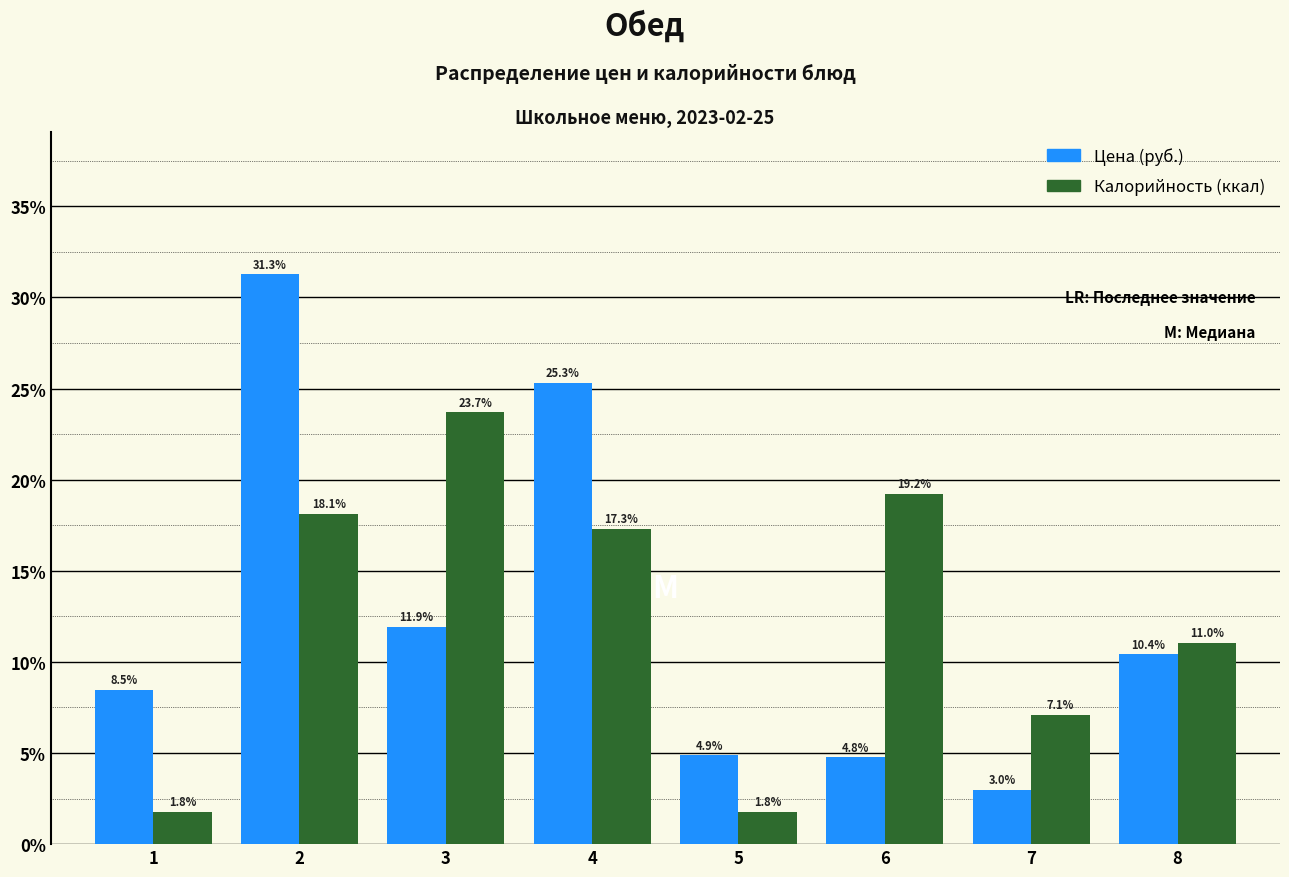

Reading left to right, transcribe all the data shown in this chart.

Цена (руб.): 1=8.5	2=31.3	3=11.9	4=25.3	5=4.9	6=4.8	7=3.0	8=10.4
Калорийность (ккал): 1=1.8	2=18.1	3=23.7	4=17.3	5=1.8	6=19.2	7=7.1	8=11.0